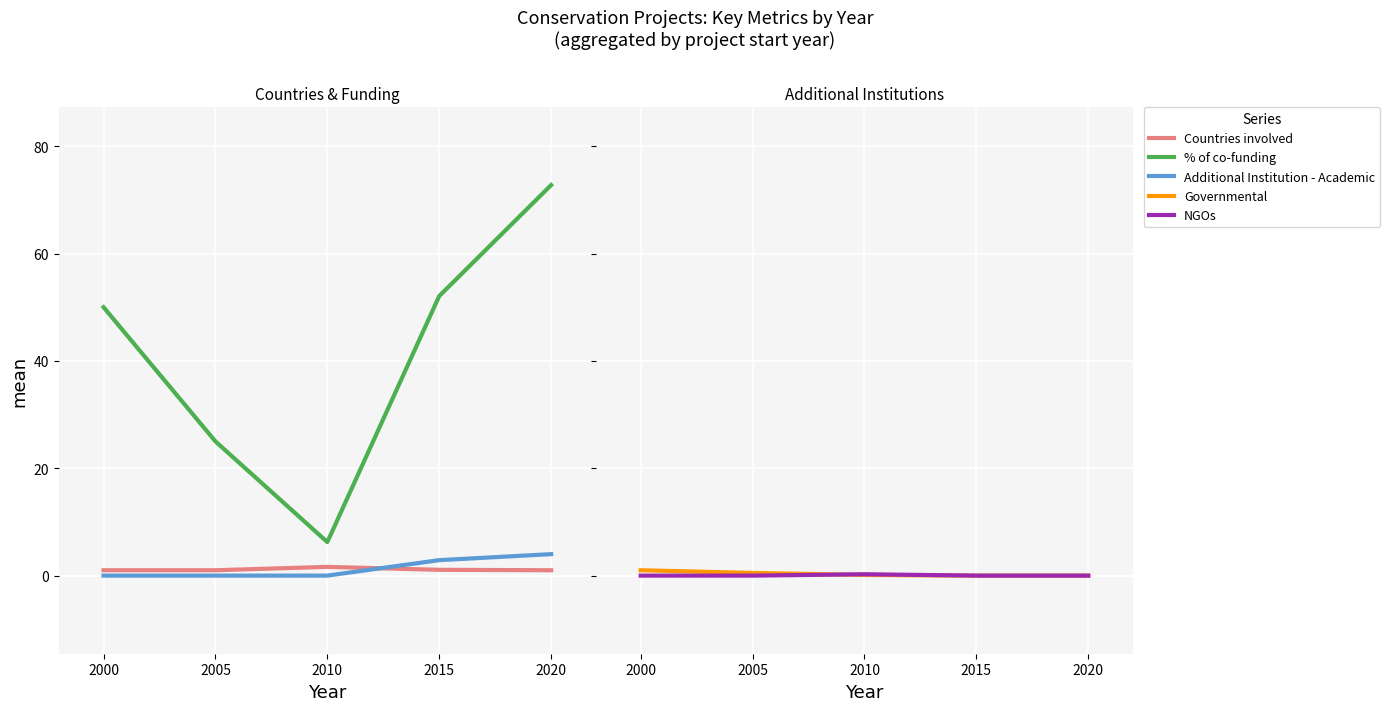

Between 2010 and 2015, which series saw the biggest shift?

% of co-funding